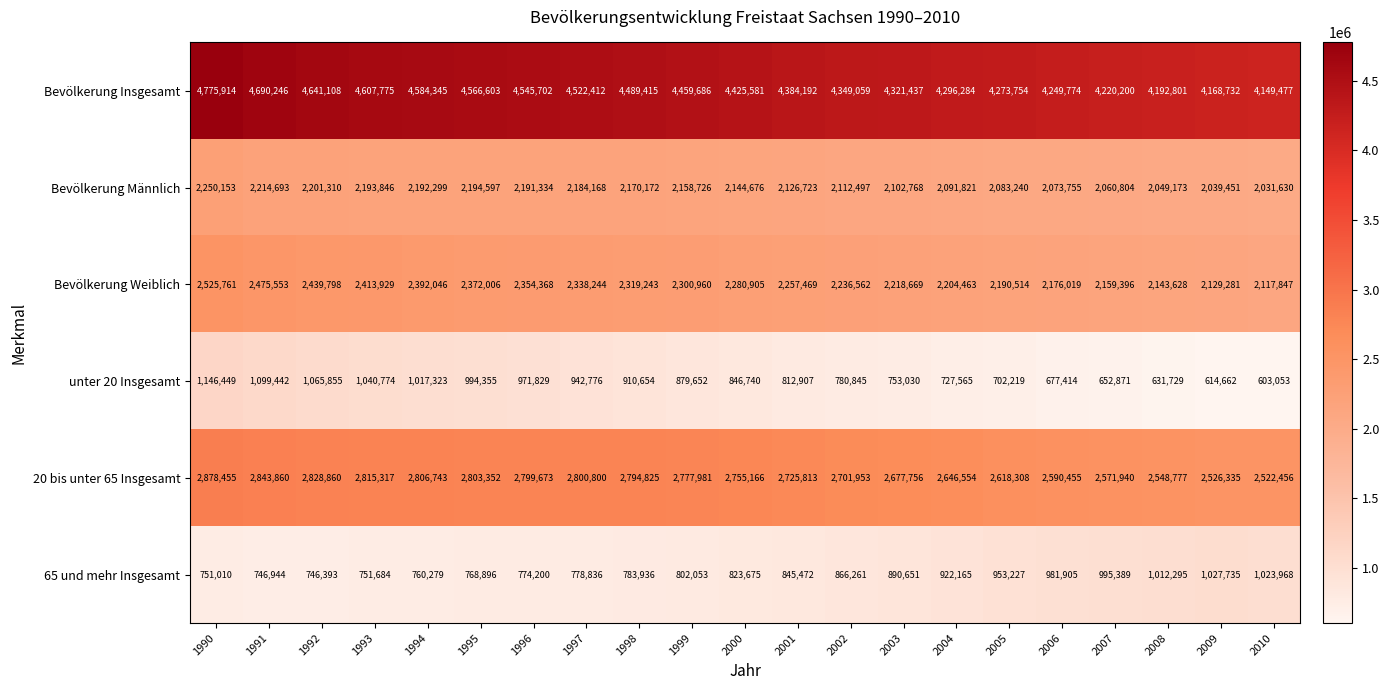

List the series in order of their peak value, highest first.

Bevölkerung Insgesamt, 20 bis unter 65 Insgesamt, Bevölkerung Weiblich, Bevölkerung Männlich, unter 20 Insgesamt, 65 und mehr Insgesamt